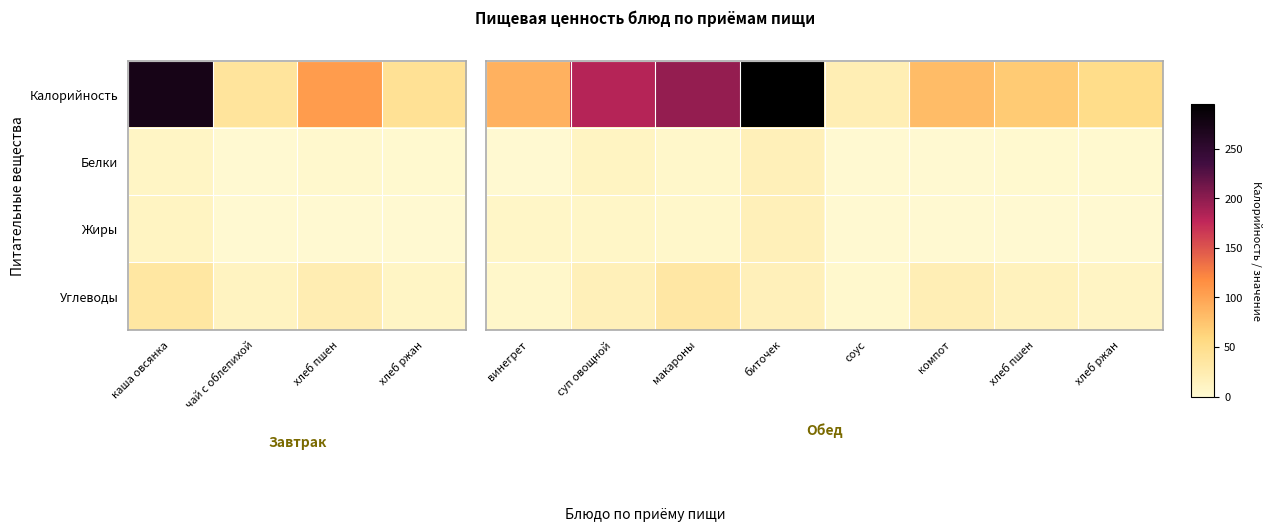

Is it true that Жиры equals 1.1 at соус?

False